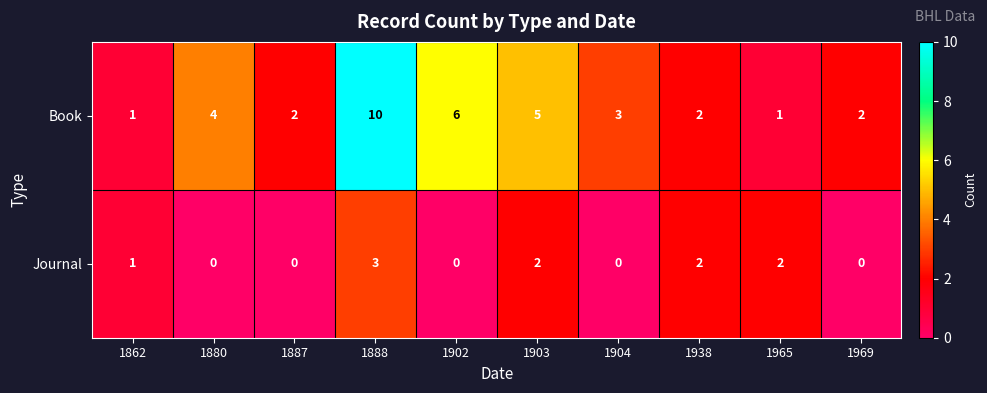

At 1888, list the series in order from smallest to largest.

Journal, Book